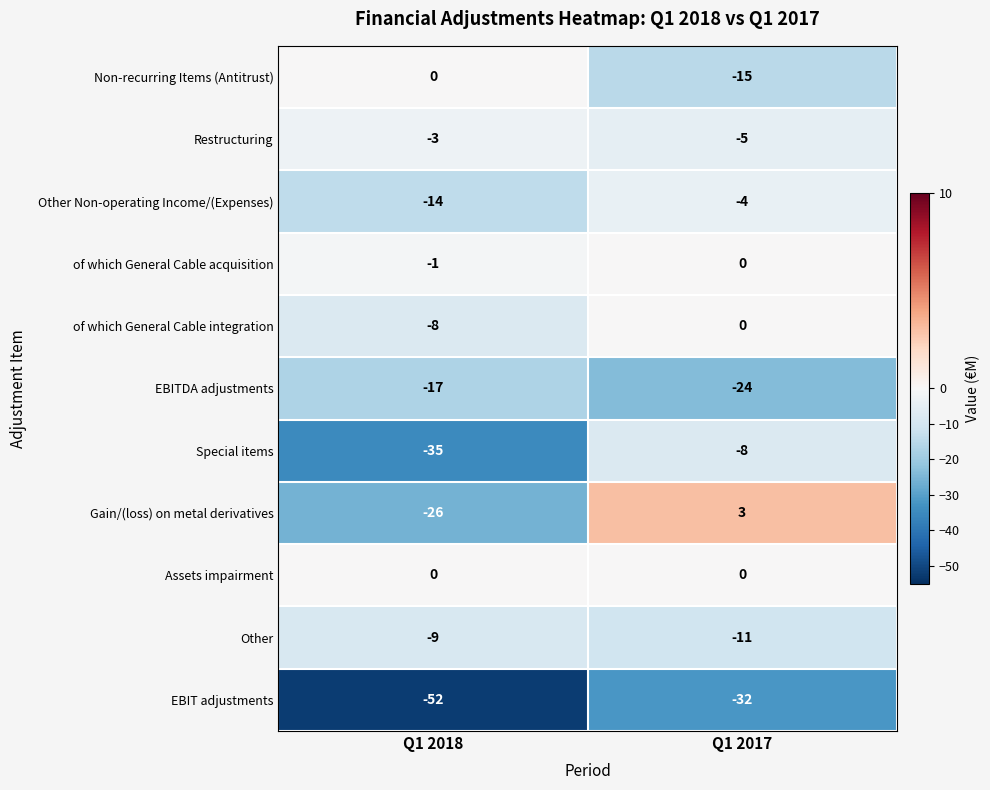

What is the sum of all Special items values?

-43